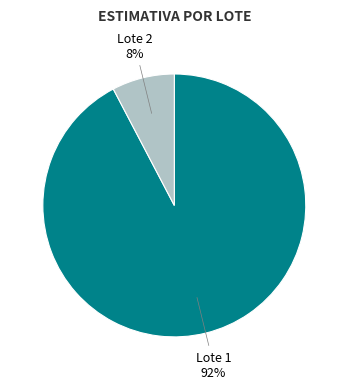

Rank the categories by value from highest to lowest.

Lote 1, Lote 2